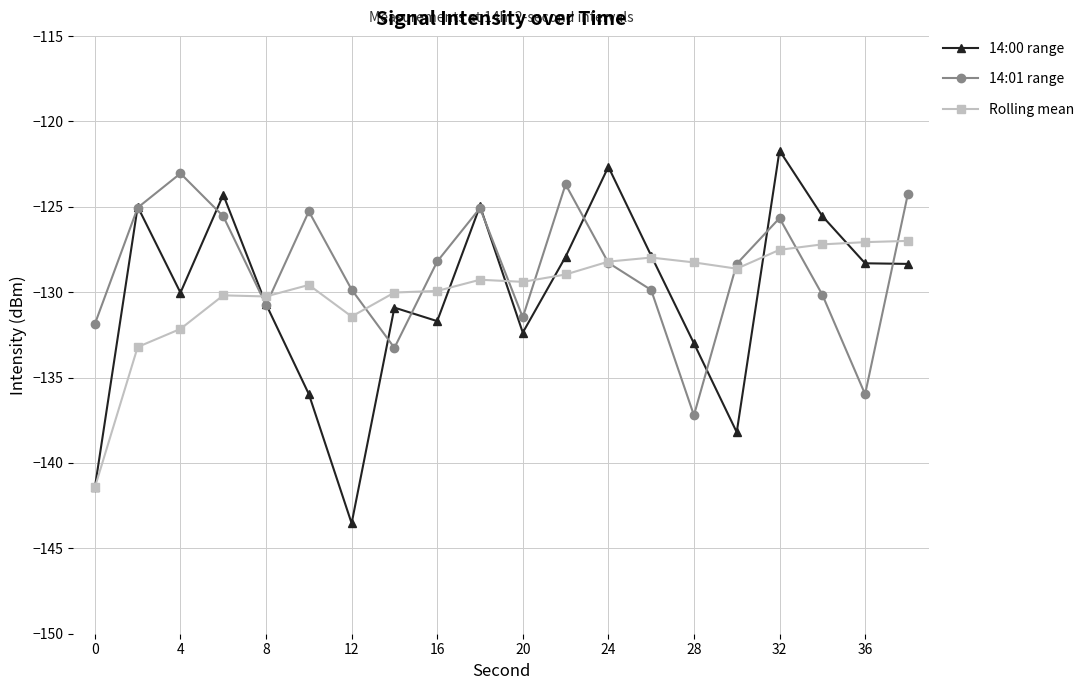

What is the minimum value for Rolling mean?

-141.4